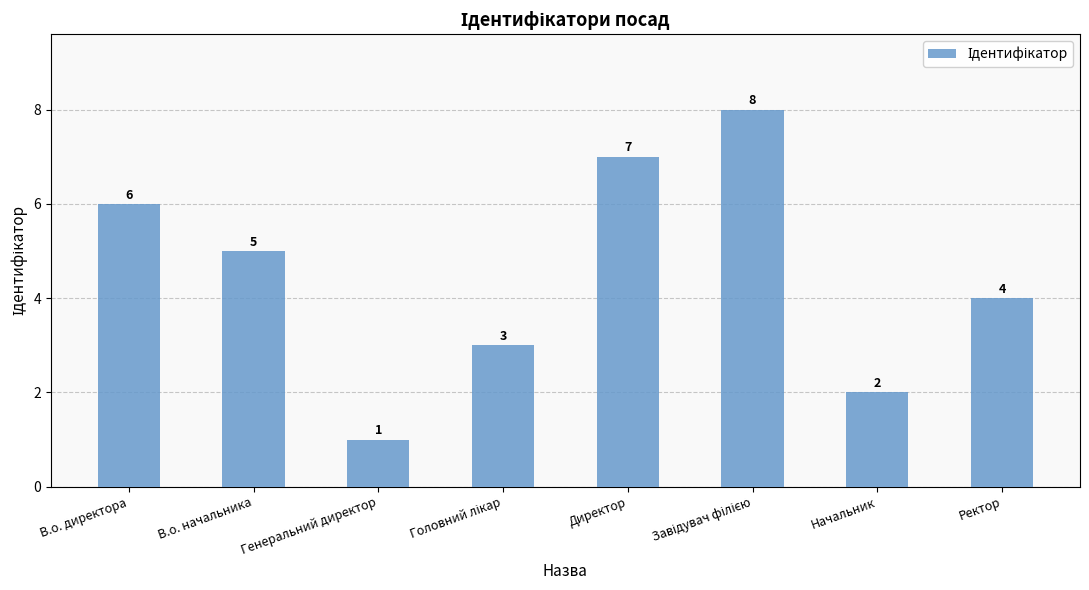

What is the difference between the second highest and minimum values?

6